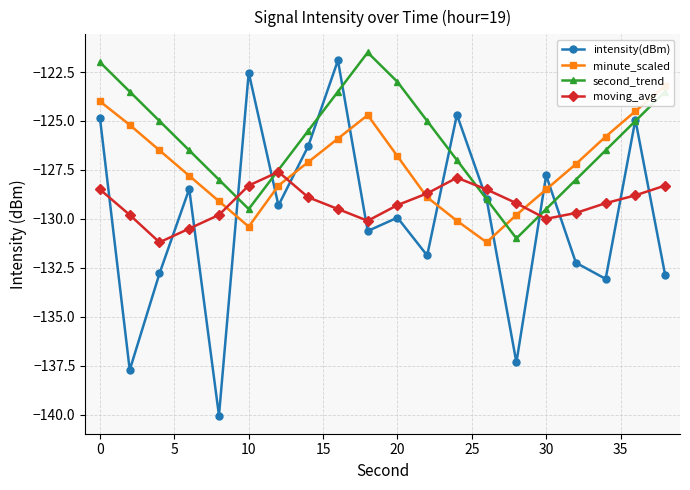

In second_trend, how many points are lower than both neighbors (excluding endpoints)?

2